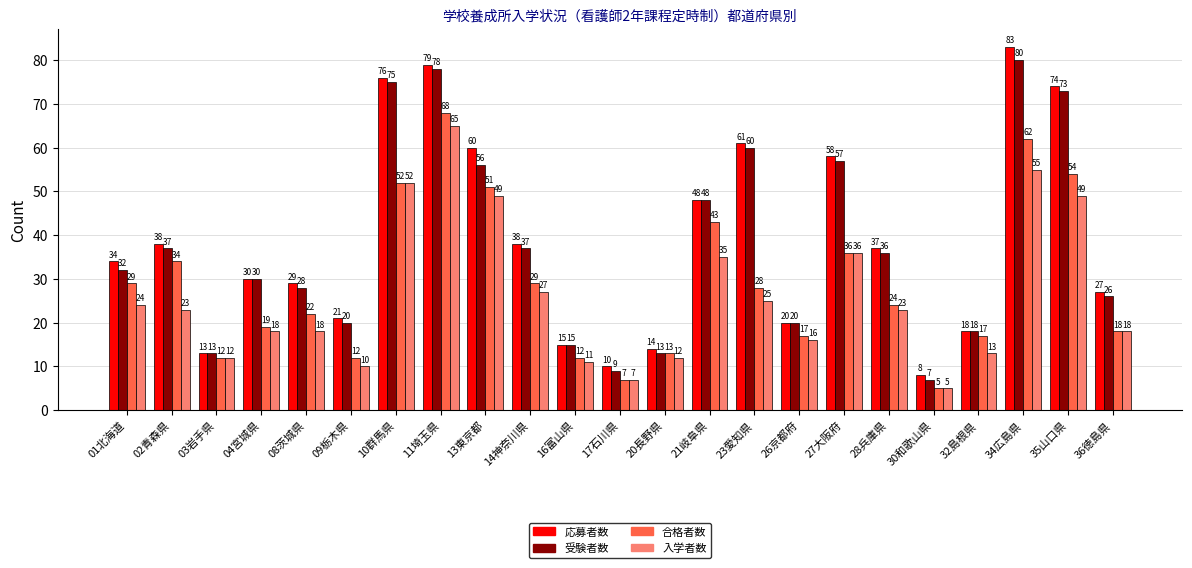

What is the label of the 11th bar from the left?

16富山県